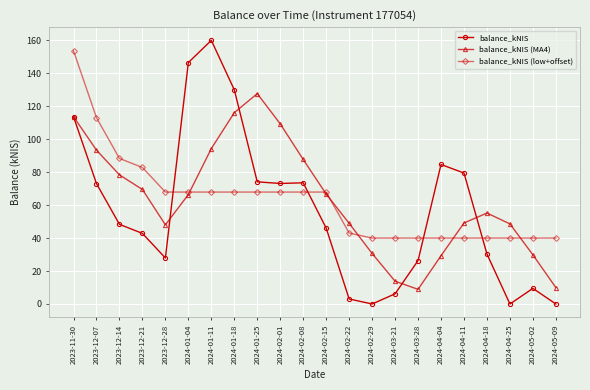

What are all the series names shown in the legend?

balance_kNIS, balance_kNIS (MA4), balance_kNIS (low+offset)